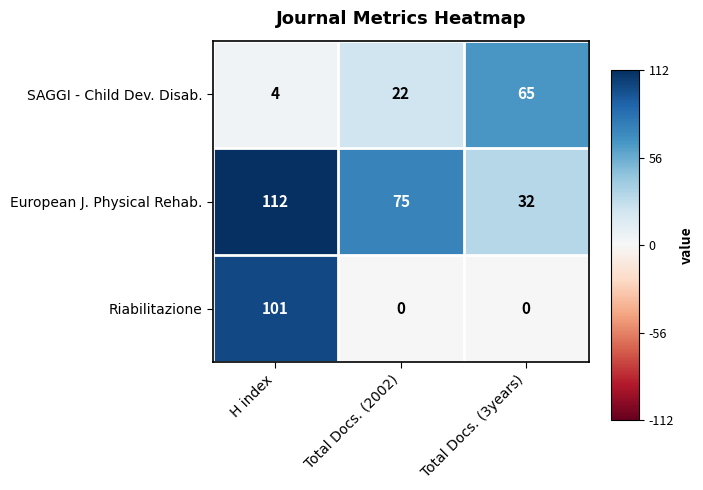

True or false: Riabilitazione has a value of 0 at Total Docs. (3years).

True